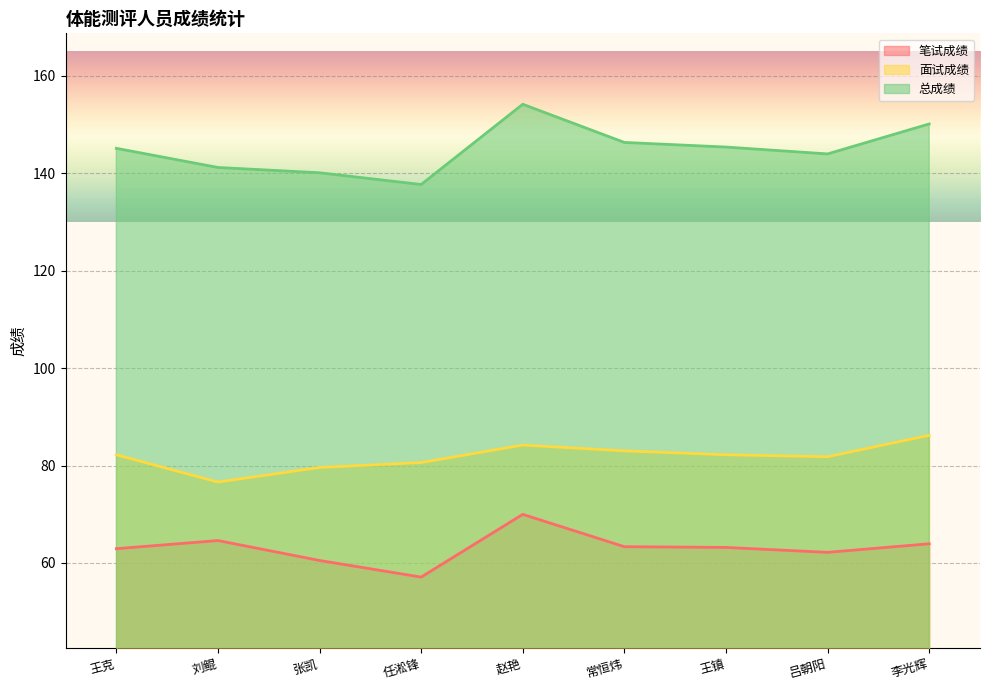

True or false: 面试成绩 has a value of 76.6 at 刘鲲.

True